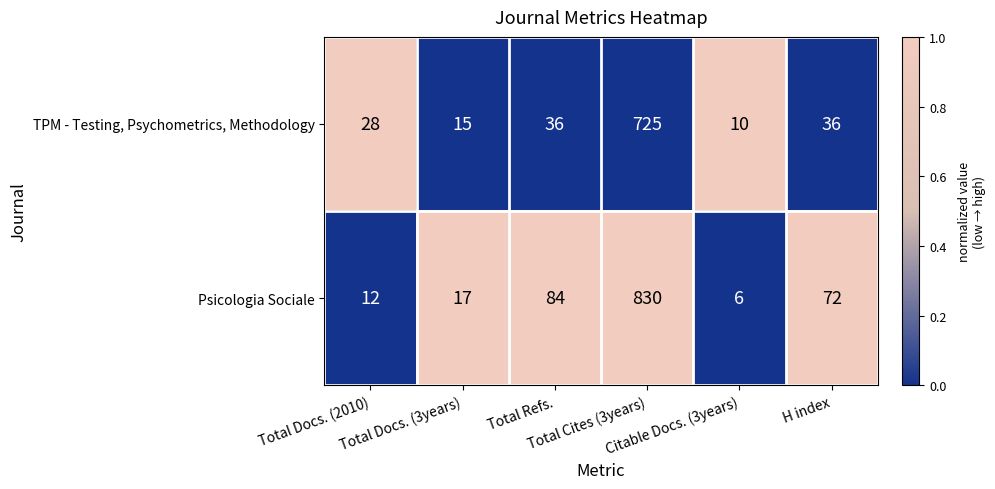

What is the difference between the second highest and second lowest values in the Psicologia Sociale series?

72